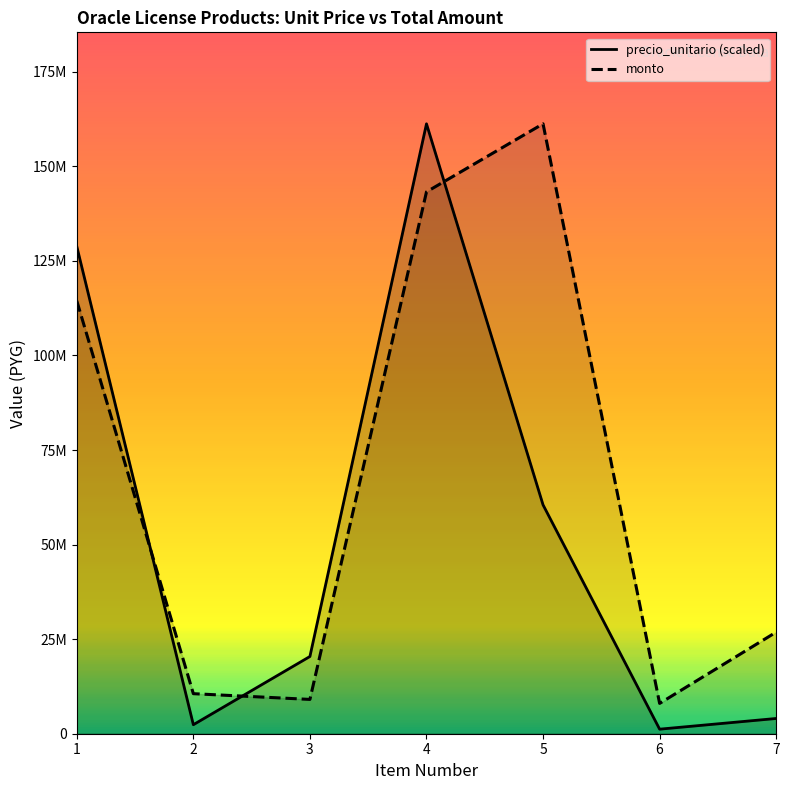

How many data points does each series have?

7